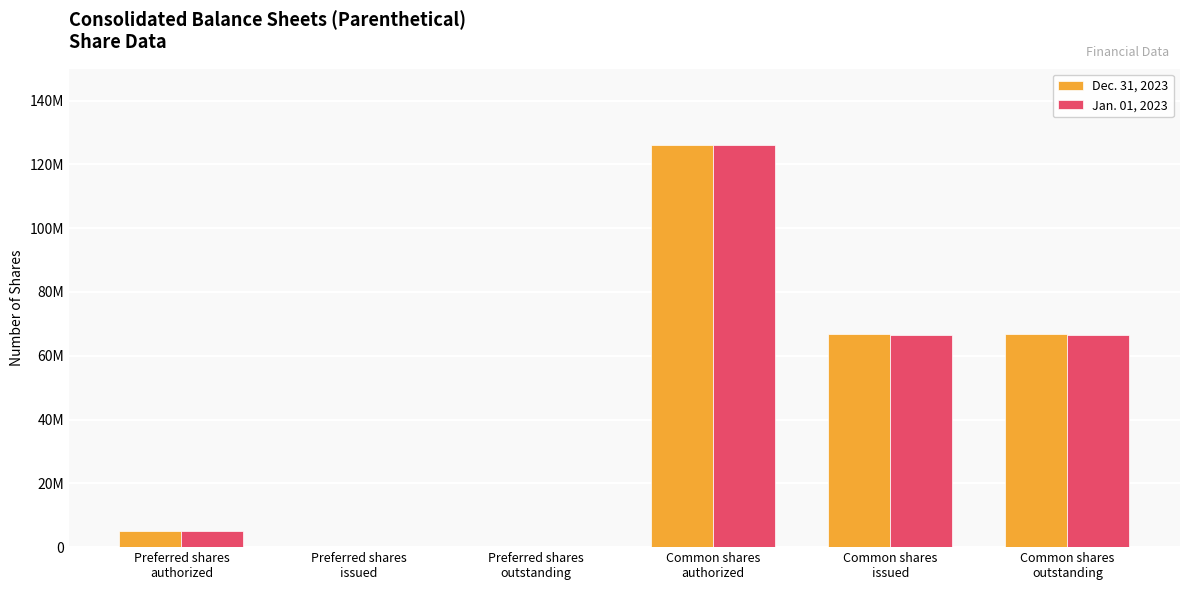

What value does the Dec. 31, 2023 series have at Common shares
authorized?

126200000